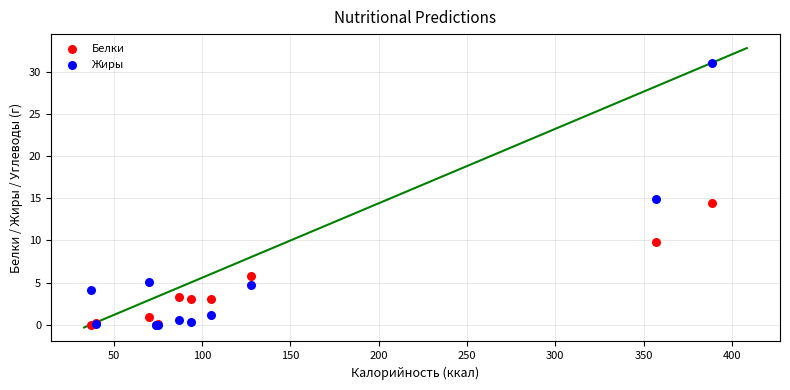

Which series has the widest spread of Y values?

Жиры